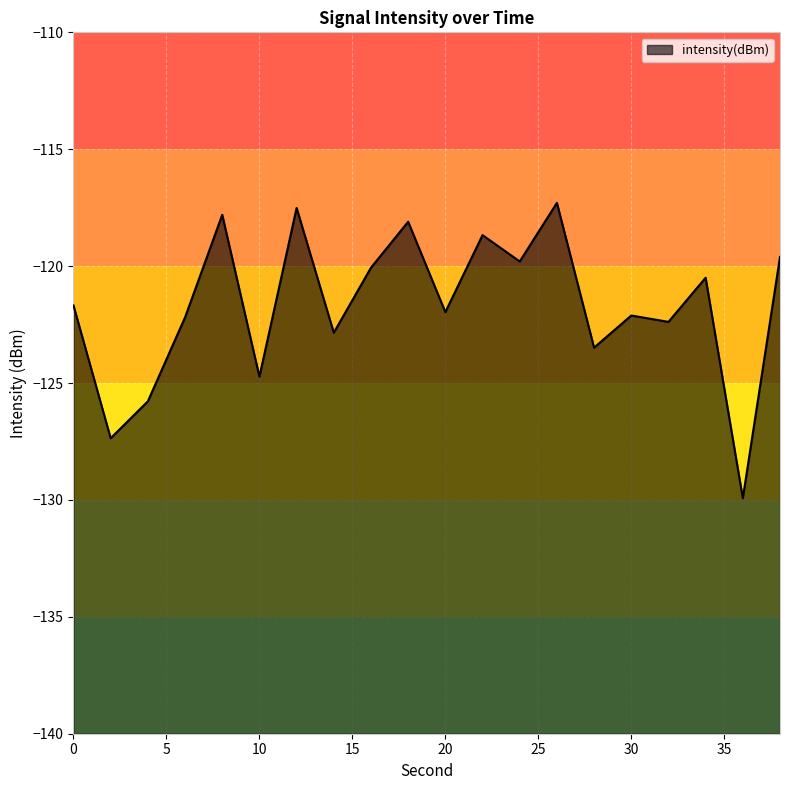

Reading right to left, what are all the values shown in this chart?

-119.6	-129.9	-120.5	-122.4	-122.1	-123.5	-117.3	-119.8	-118.7	-122.0	-118.1	-120.1	-122.8	-117.5	-124.7	-117.8	-122.2	-125.8	-127.4	-121.7